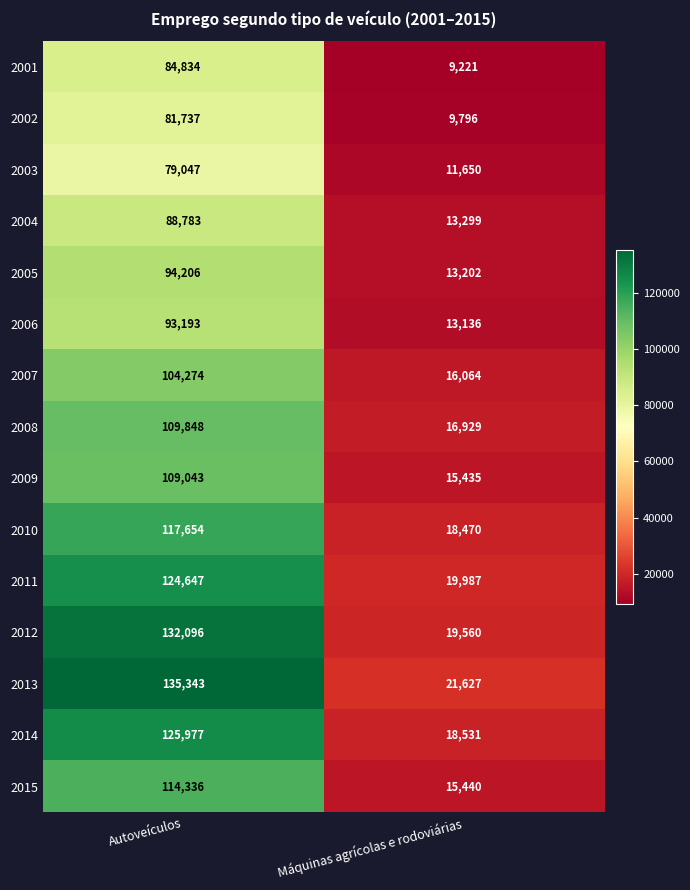

What is the sum of all 2011 values?

144634